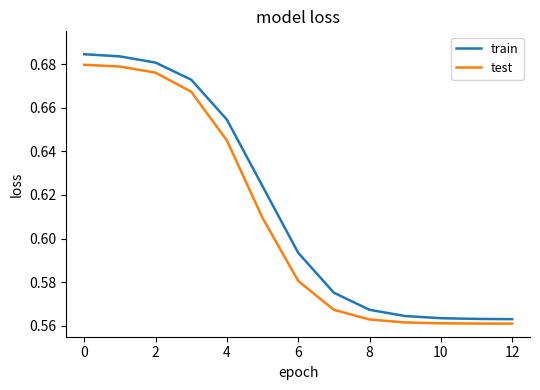

Count the number of categories in the chart.

13